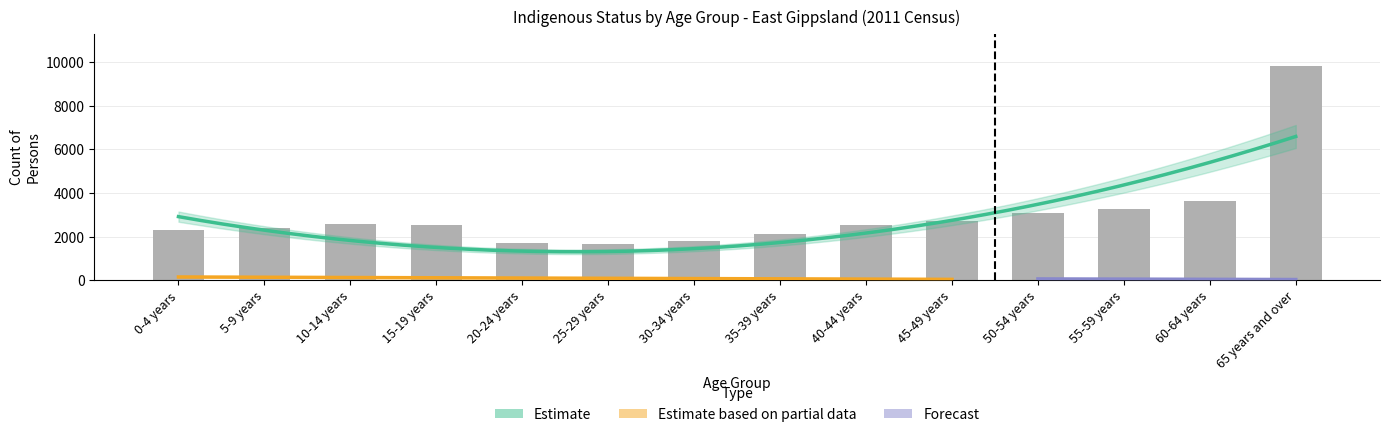

What is the difference between the second highest and second lowest values in the Aboriginal 2011 Persons series?

120